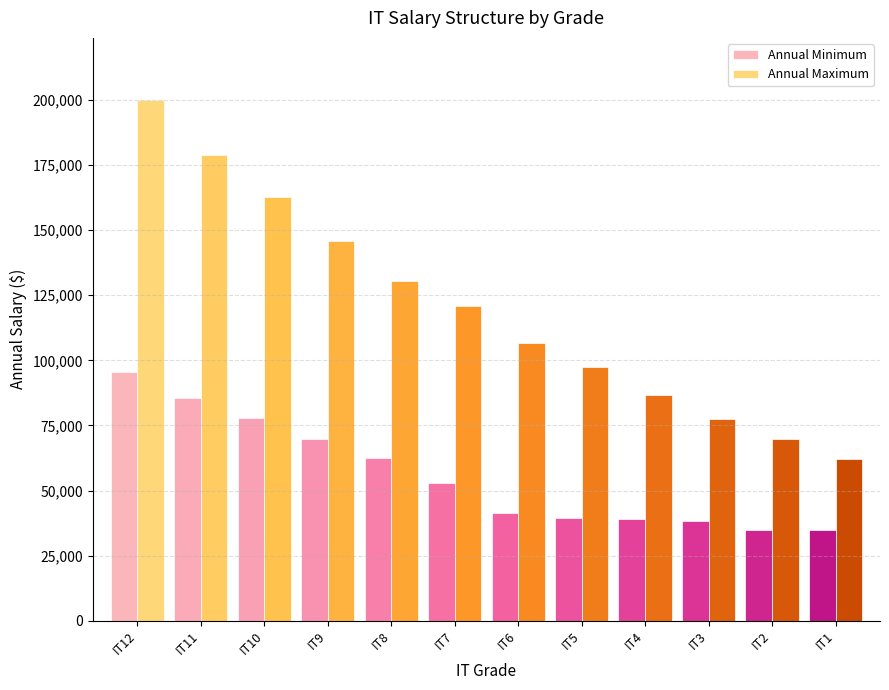

What is the sum of all Annual Maximum values?

1438992